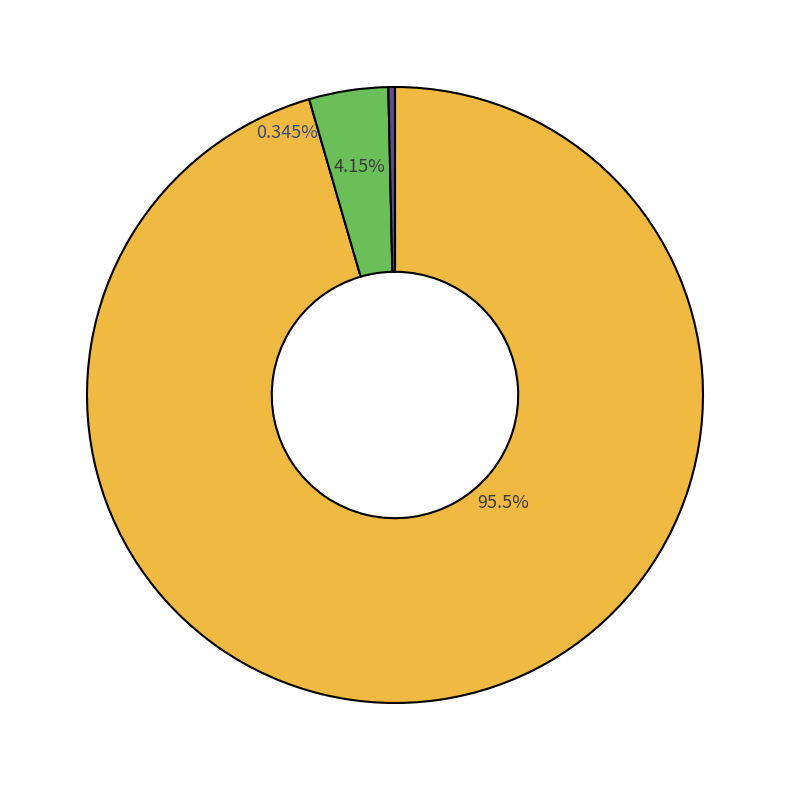

To the nearest percent, what percentage of the pie is 23555?

4%